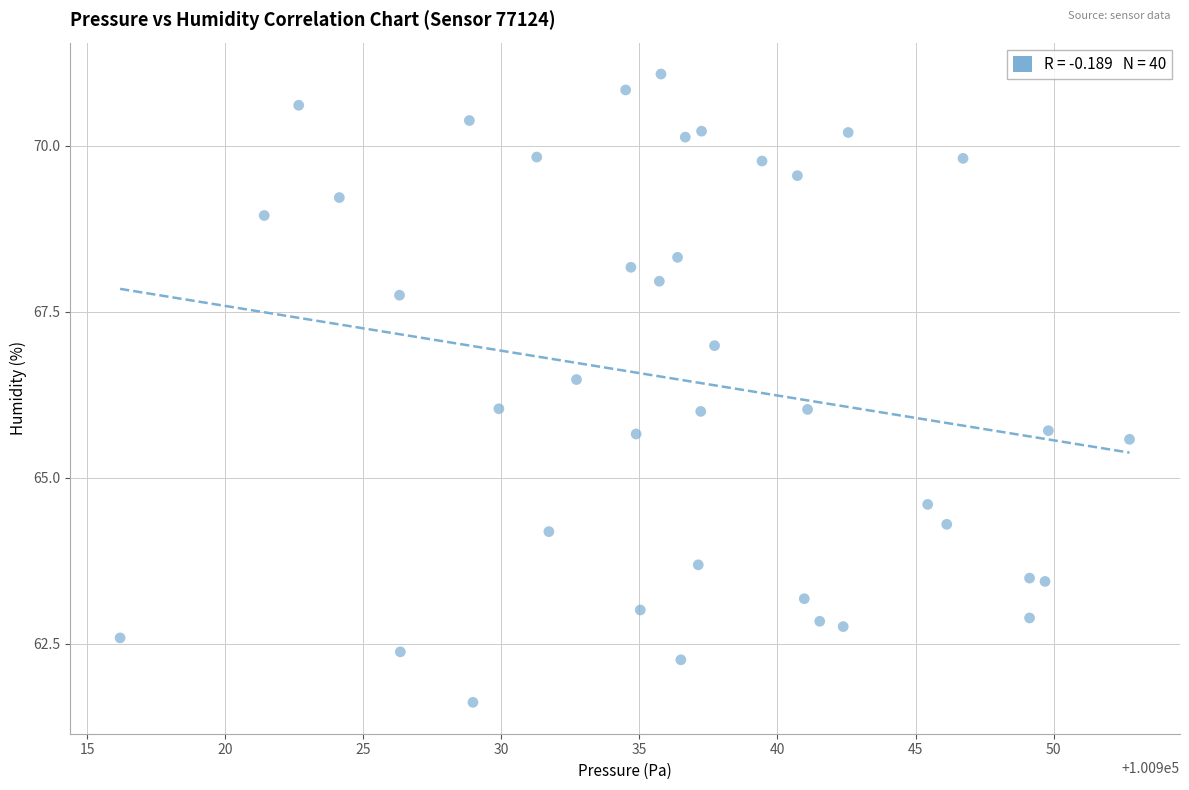

What is the range of X values (max minus min)?

36.6